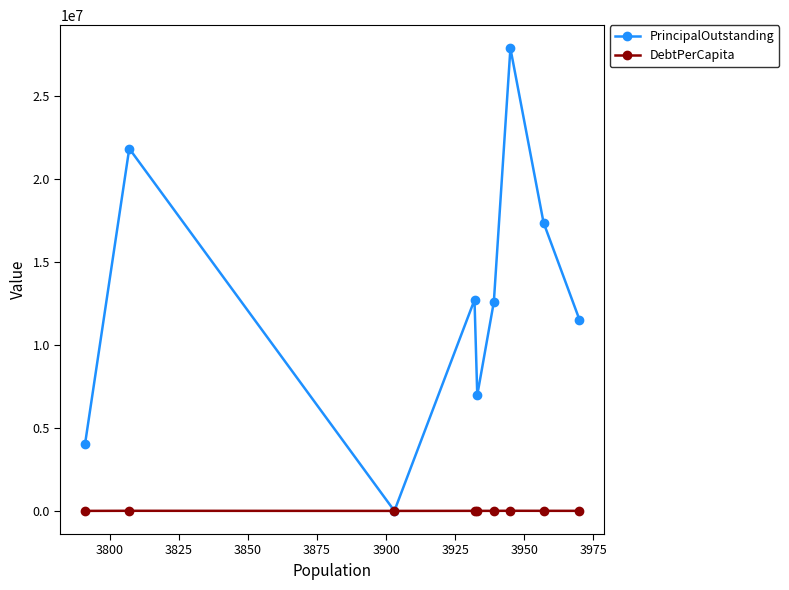

What are all the series names shown in the legend?

PrincipalOutstanding, DebtPerCapita